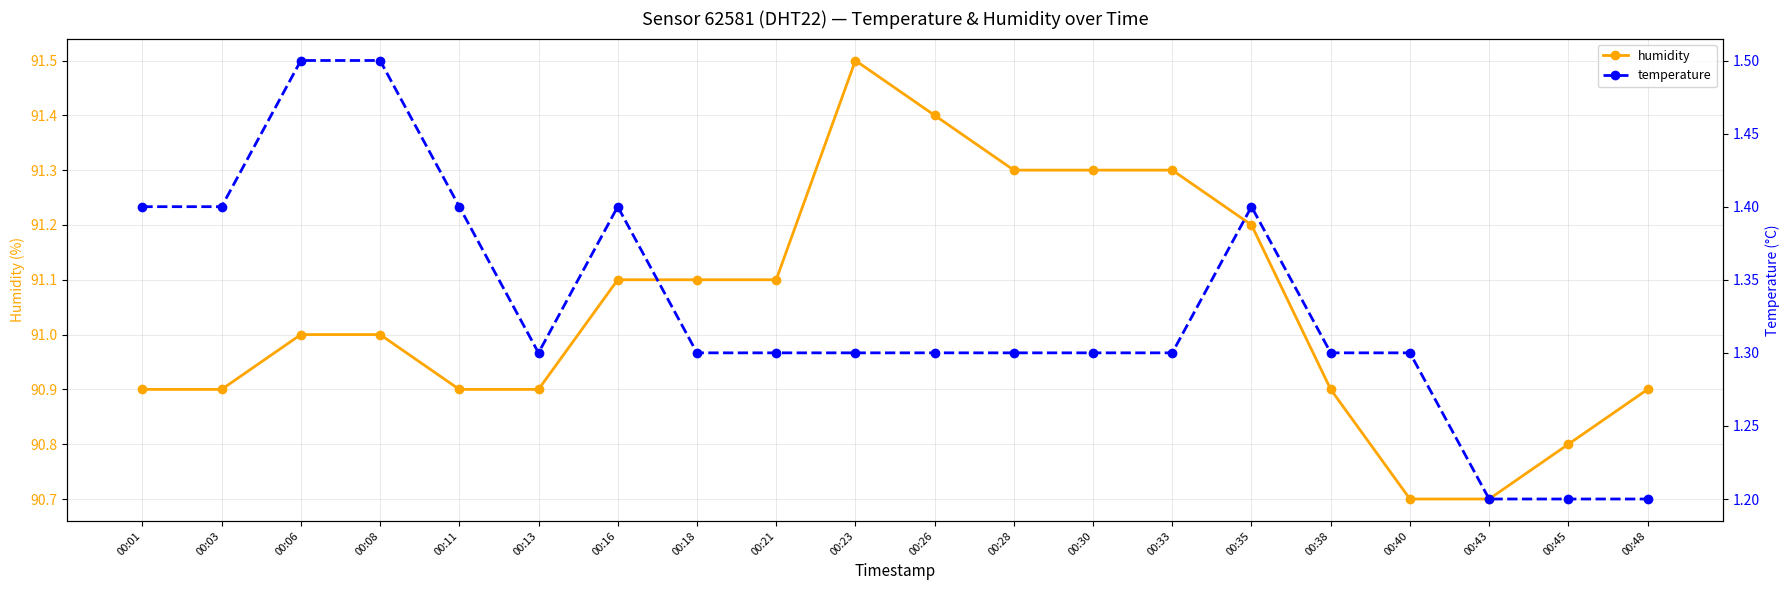

Between 00:48 and 00:30, which is larger?

00:30